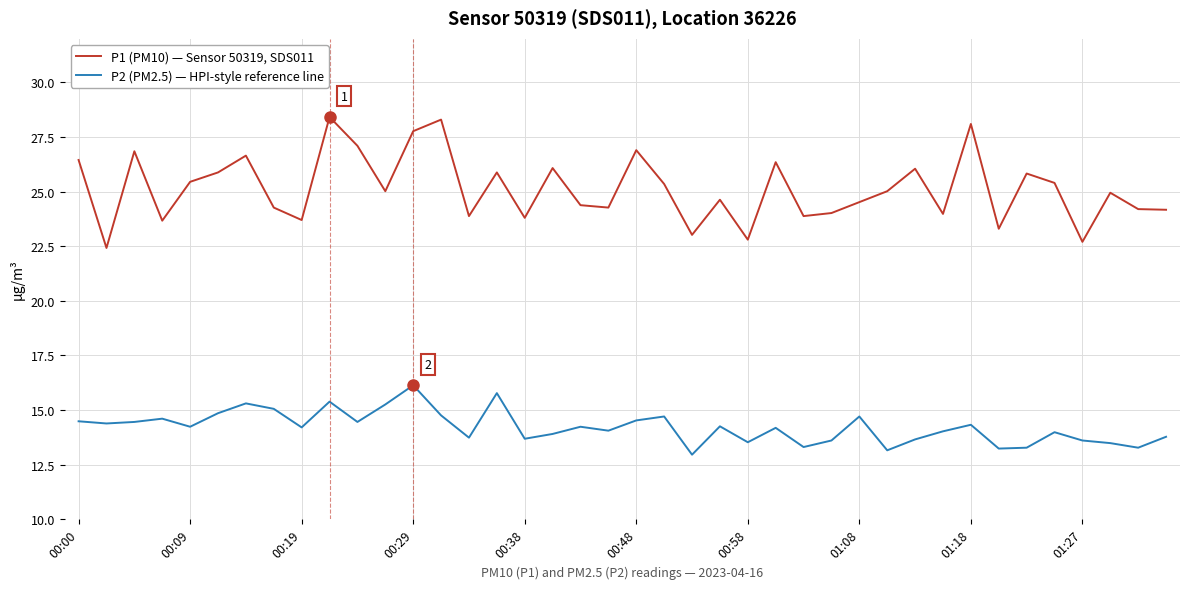

Which series has the largest total across all categories?

P1 (PM10) — Sensor 50319, SDS011